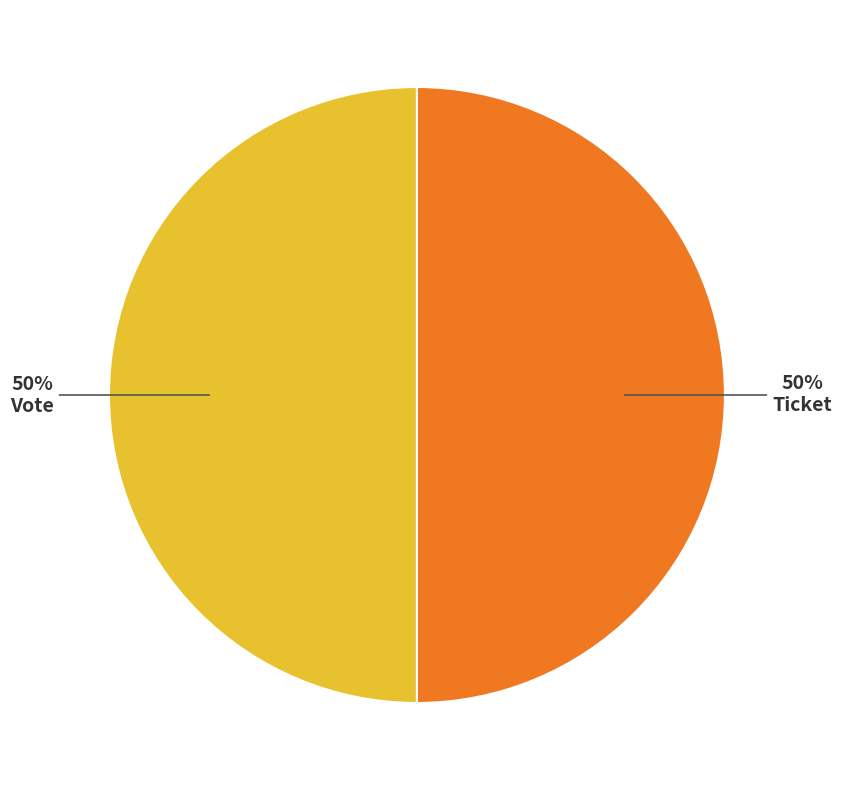

To the nearest percent, what is the difference between the largest and smallest slice percentages?

0%